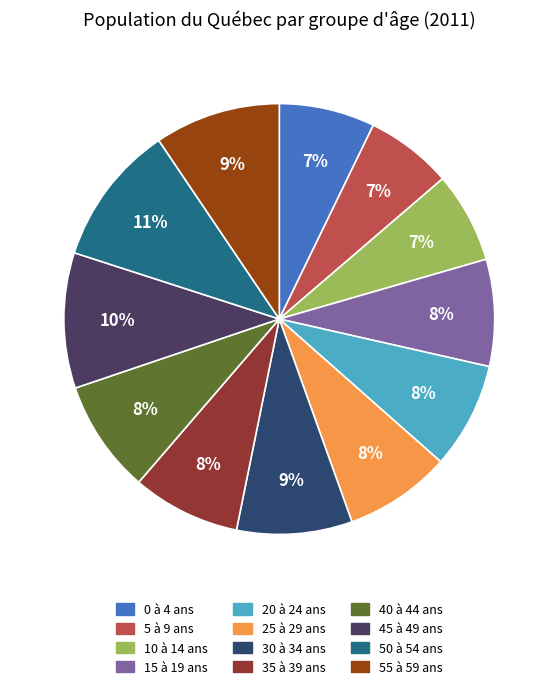

Which slice is the smallest?

5 à 9 ans